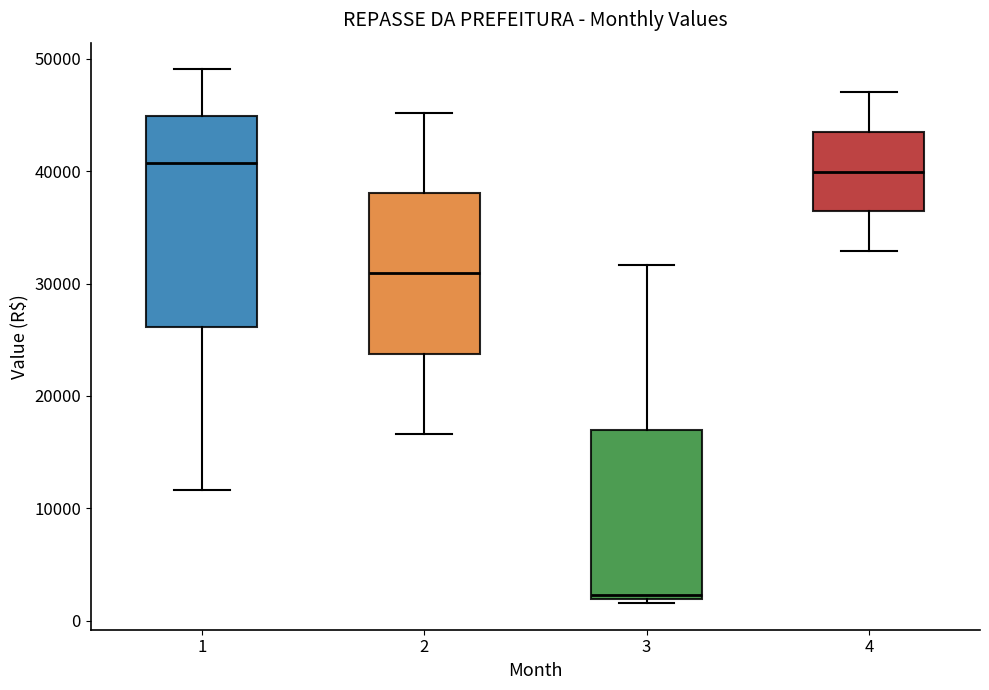

Reading left to right, transcribe this box plot: for each box, give where its median line is, the range the box spans, and where its two whiskers end, as read against the y-axis. The values are not printed on the chart, so give them approximately, as read against the axis.

1: median 41000, box 26000 to 45000, whiskers 12000 to 49000
2: median 31000, box 24000 to 38000, whiskers 17000 to 45000
3: median 2000 (just above the box's lower edge), box 2000 to 17000, whiskers 2000 (just below the box's lower edge) to 32000
4: median 40000, box 36000 to 43000, whiskers 33000 to 47000